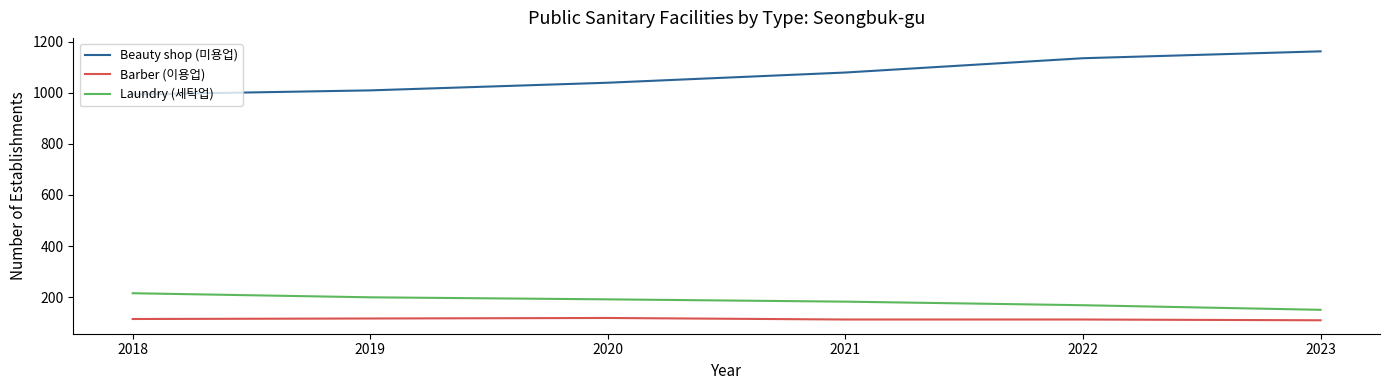

Which series has the largest total across all categories?

Beauty shop (미용업)